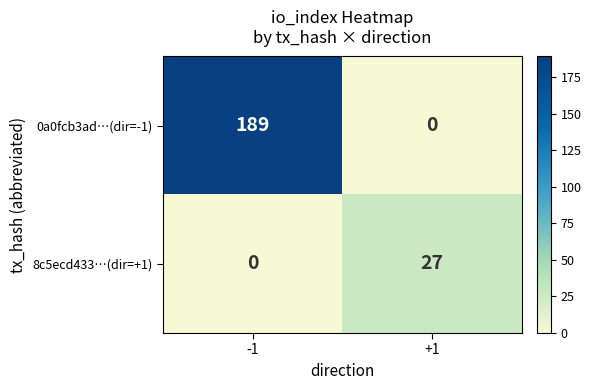

Reading left to right, what are all the values shown in this chart?

0a0fcb3ad…(dir=-1): 189	0
8c5ecd433…(dir=+1): 0	27